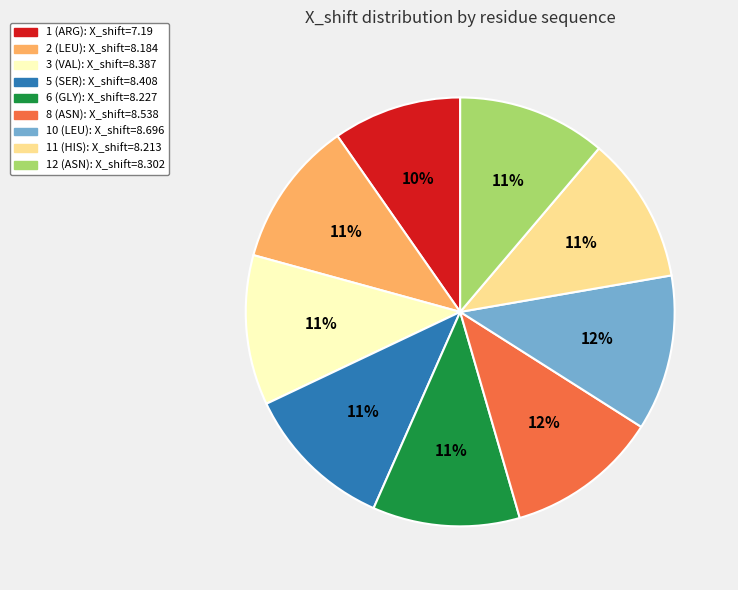

How many slices are in this pie chart?

9